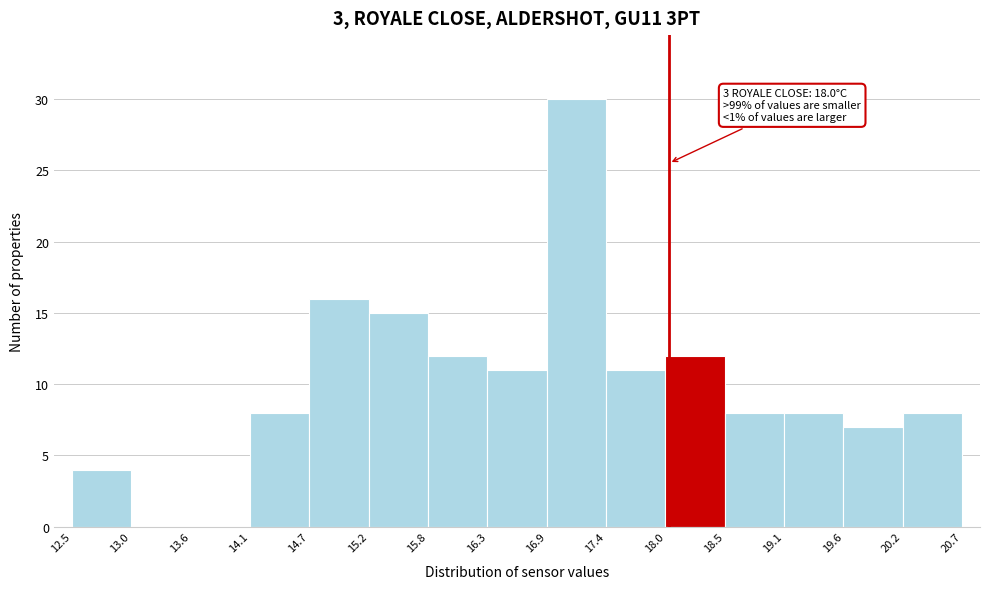

Which range on the x-axis has the tallest bar?

16.9 to 17.4